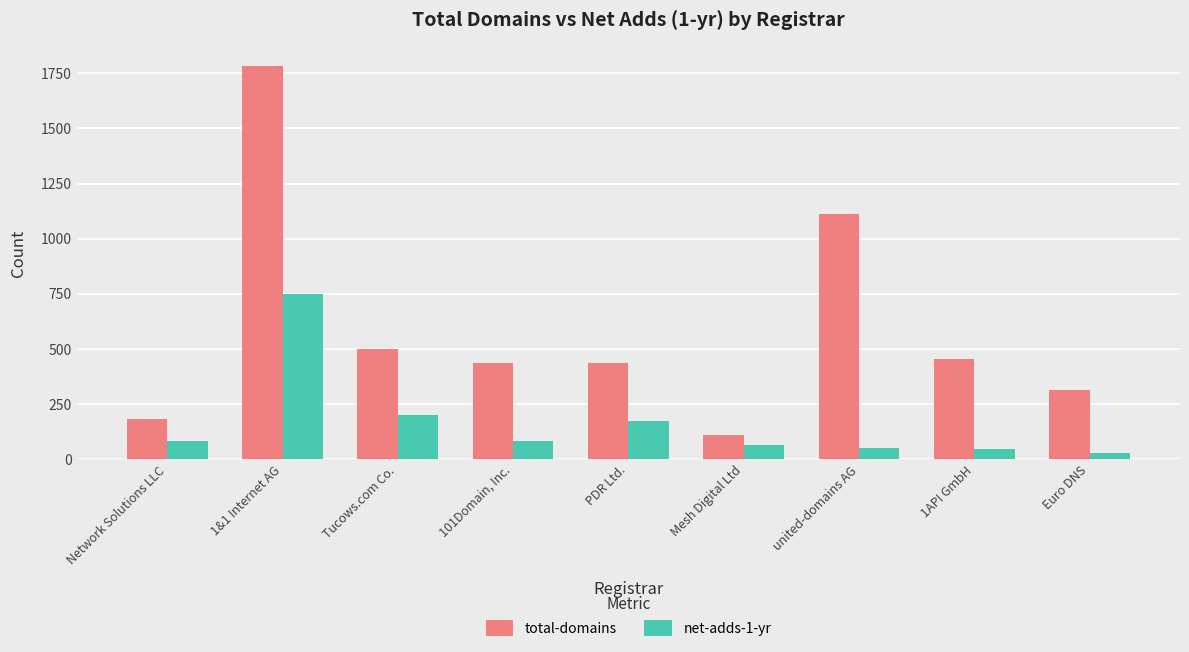

How many bars are there in total?

18